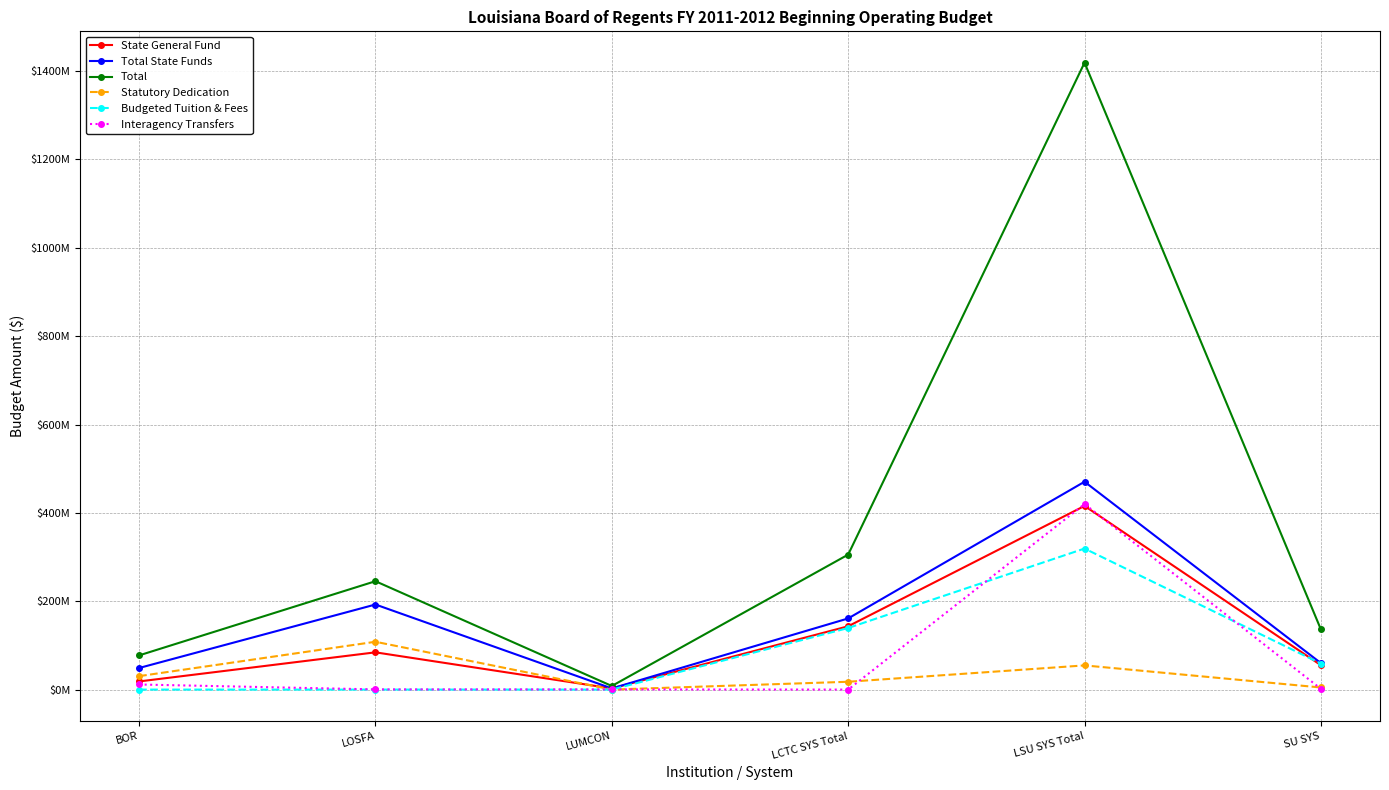

Rank the series at LSU SYS Total from lowest to highest value.

Statutory Dedication, Budgeted Tuition & Fees, State General Fund, Interagency Transfers, Total State Funds, Total